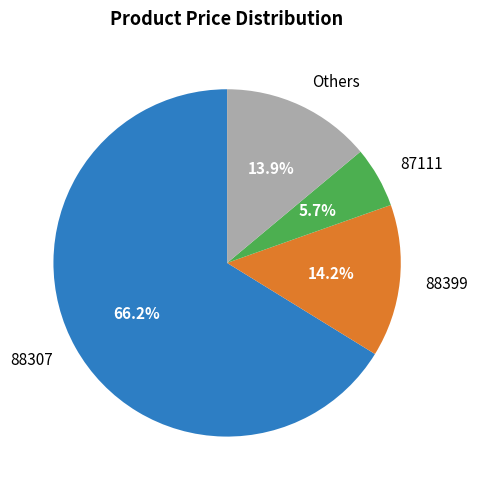

How much of the chart is everything except 88307?

33.8%